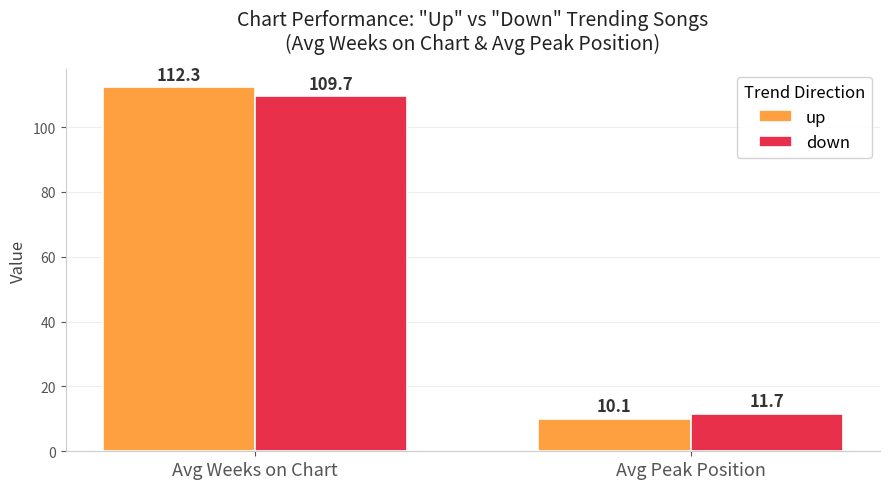

Is it true that up equals 10.1 at Avg Peak Position?

True